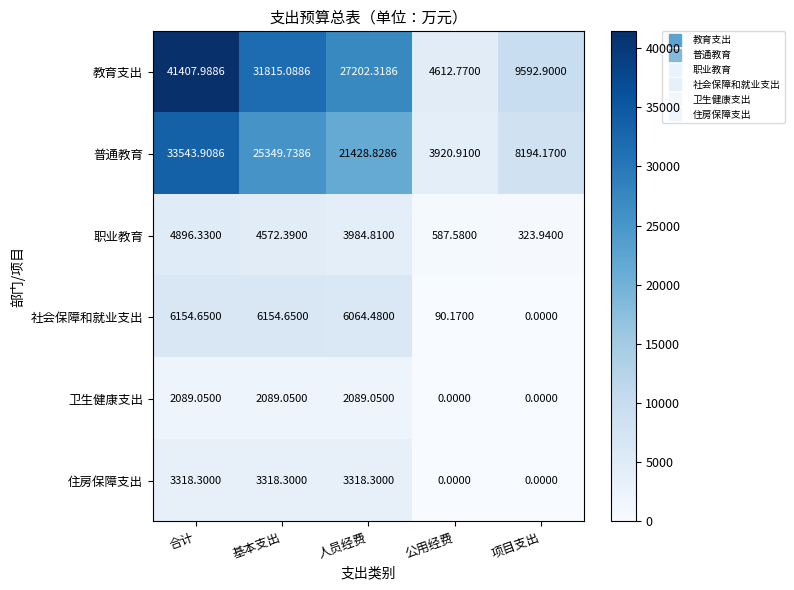

Which series has the largest range (max minus min)?

教育支出